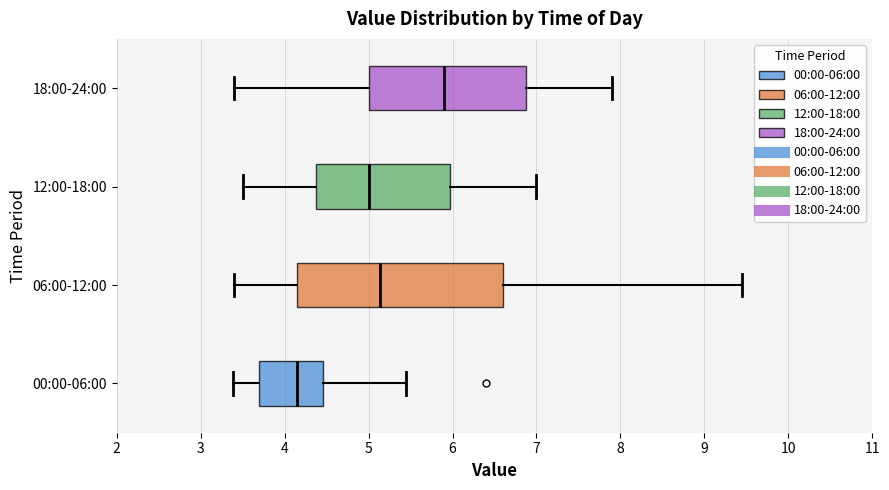

Where does the left whisker of the box for 18:00-24:00 end on the x-axis? The values are not printed on the chart, so give them approximately, as read against the axis.

3.4